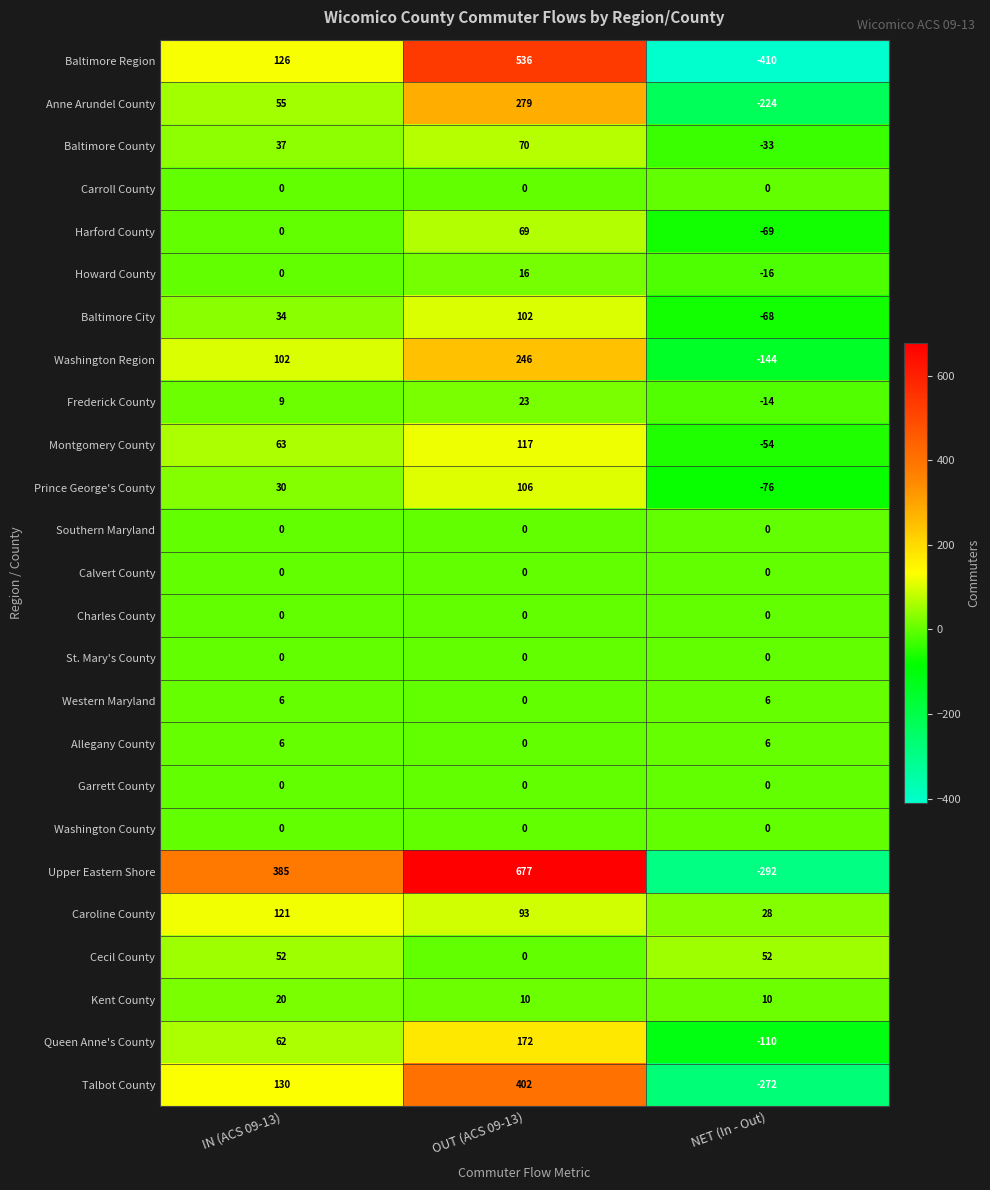

How many categories are shown in the chart?

3